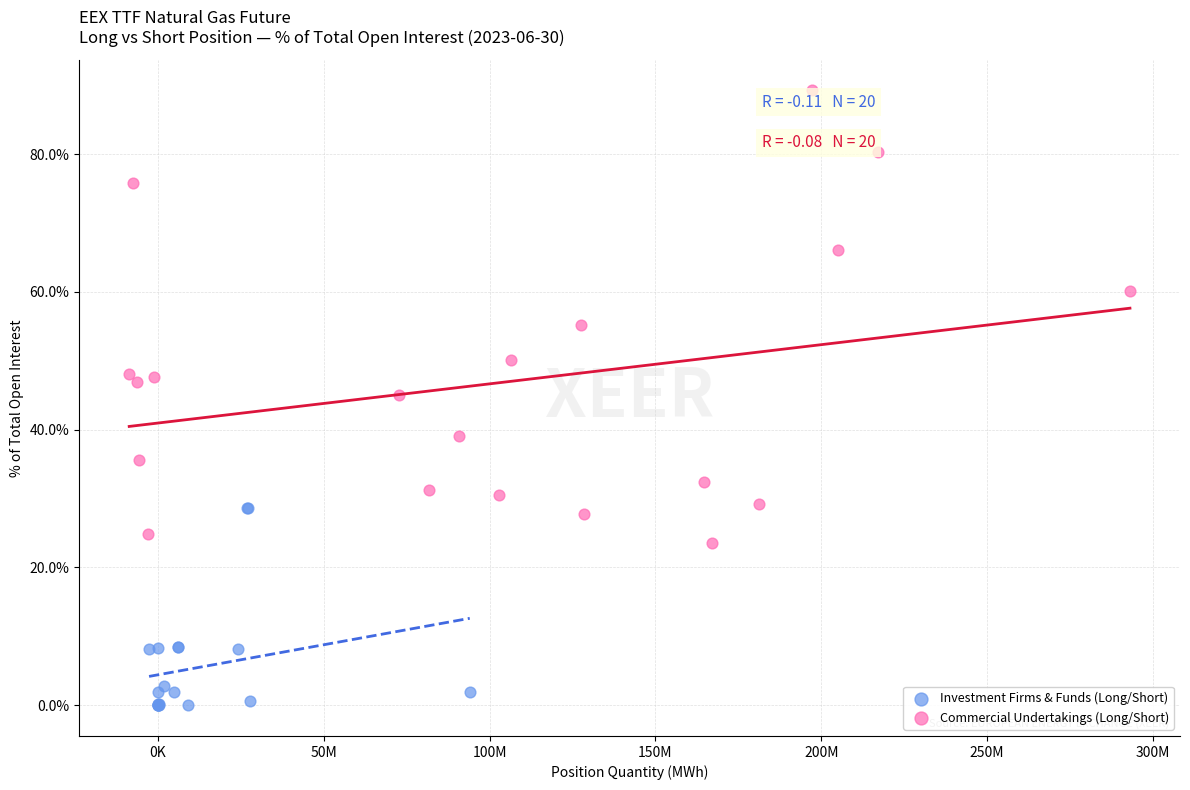

Which series contains the lowest Y value?

Investment Firms & Funds (Long/Short)